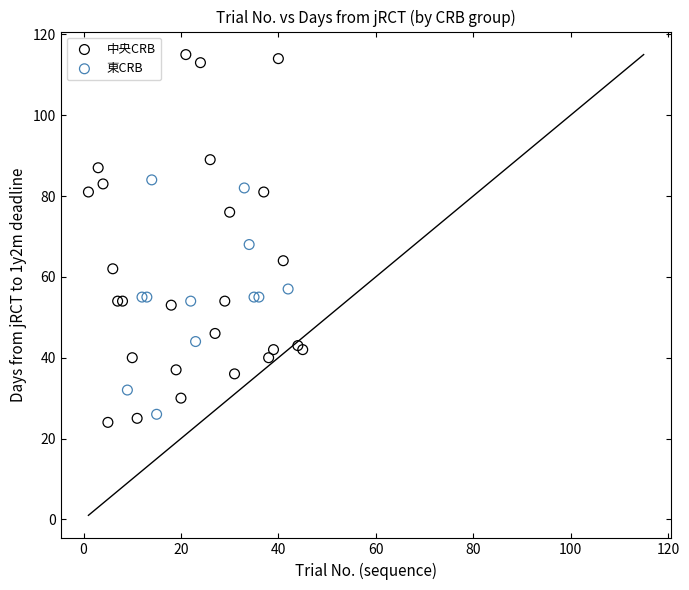

What are all the series names shown in the legend?

中央CRB, 東CRB